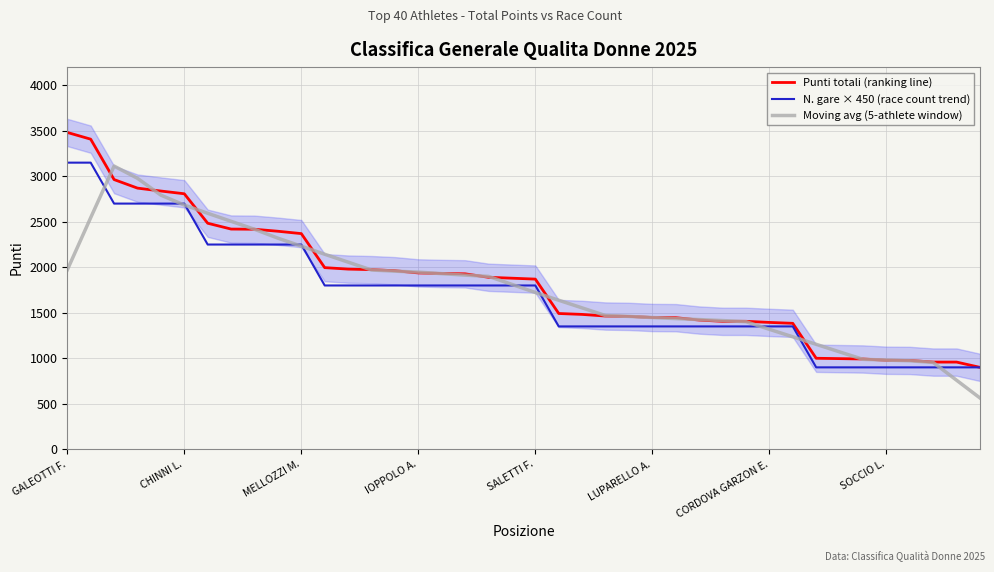

What is the maximum value for N. gare × 450 (race count trend)?

3150.0